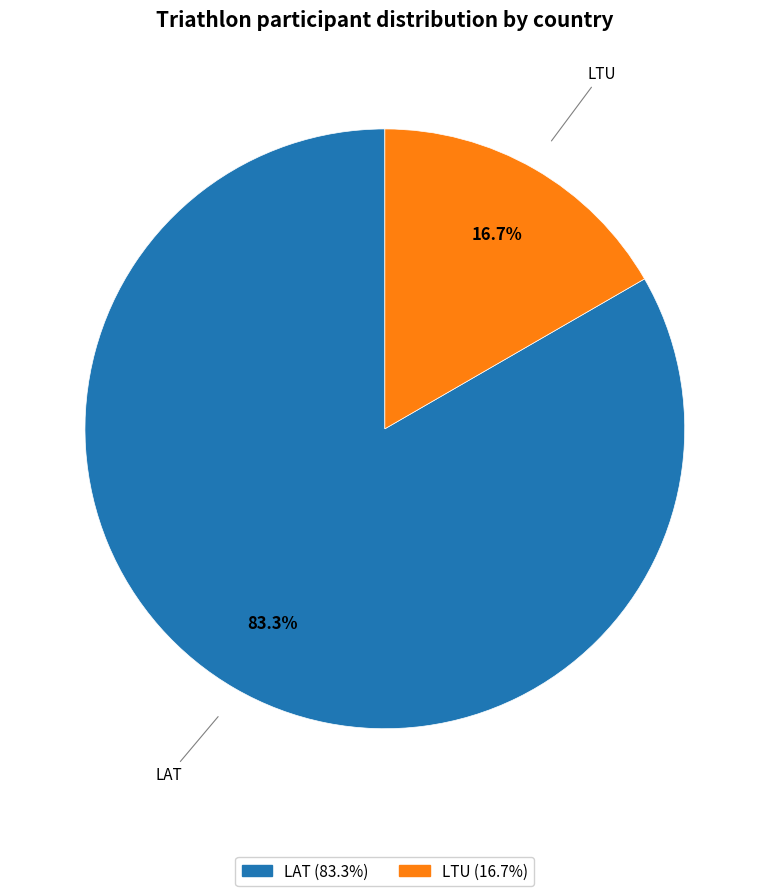

Does LAT represent more than half of the total?

Yes